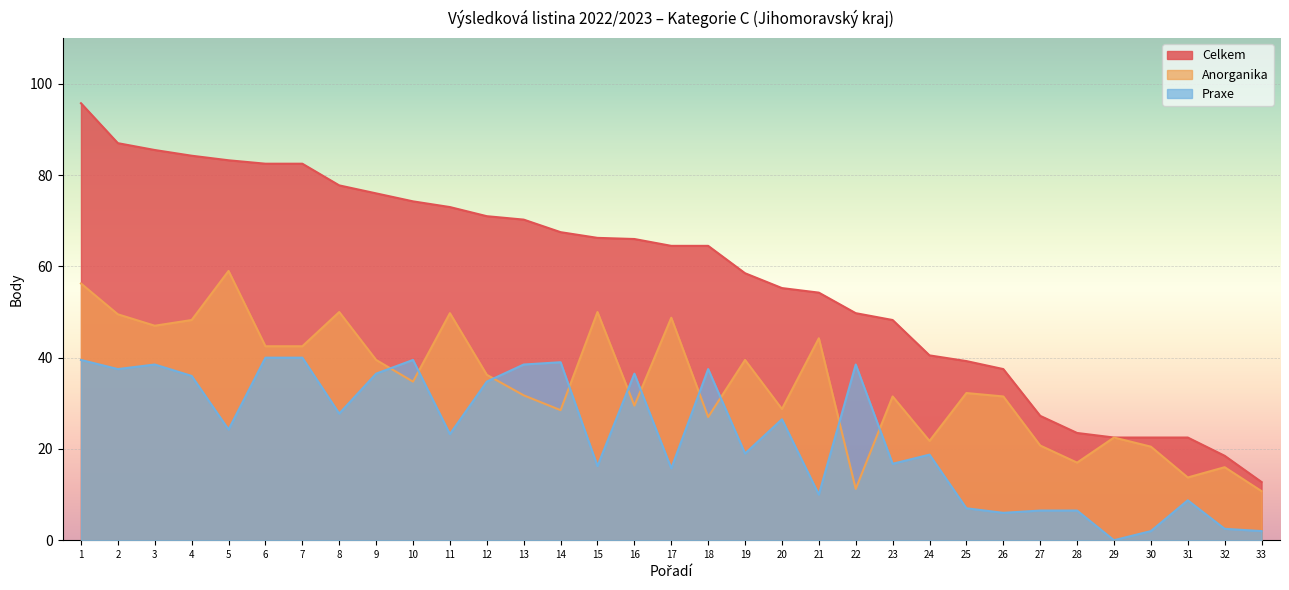

What is the sum of the Praxe values at 17 and 28?

22.2